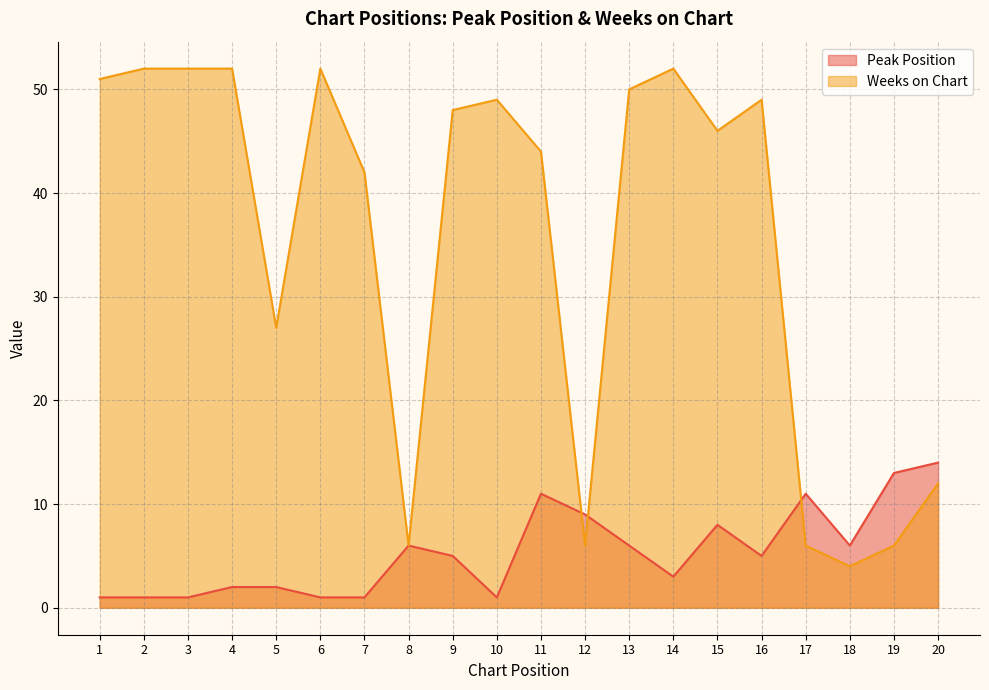

Which series has the largest range (max minus min)?

Weeks on Chart